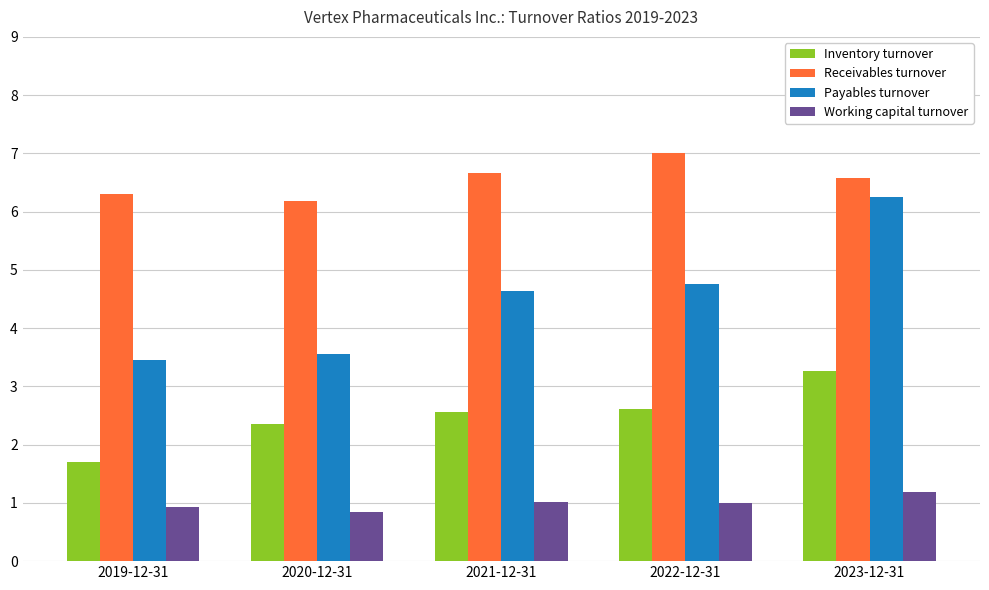

Which category has the highest value across all series?

2022-12-31